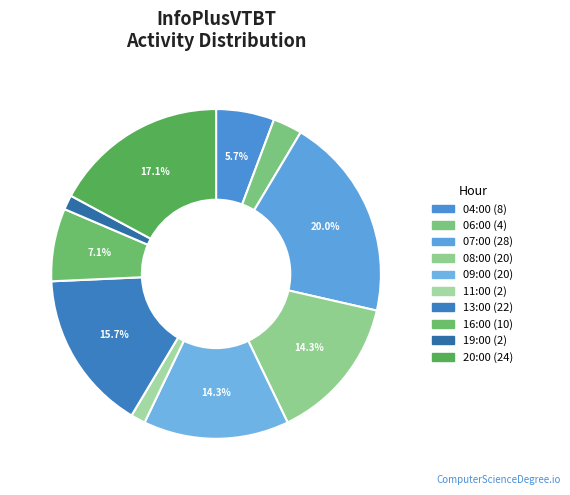

Does 11:00 account for over 50% of the chart?

No